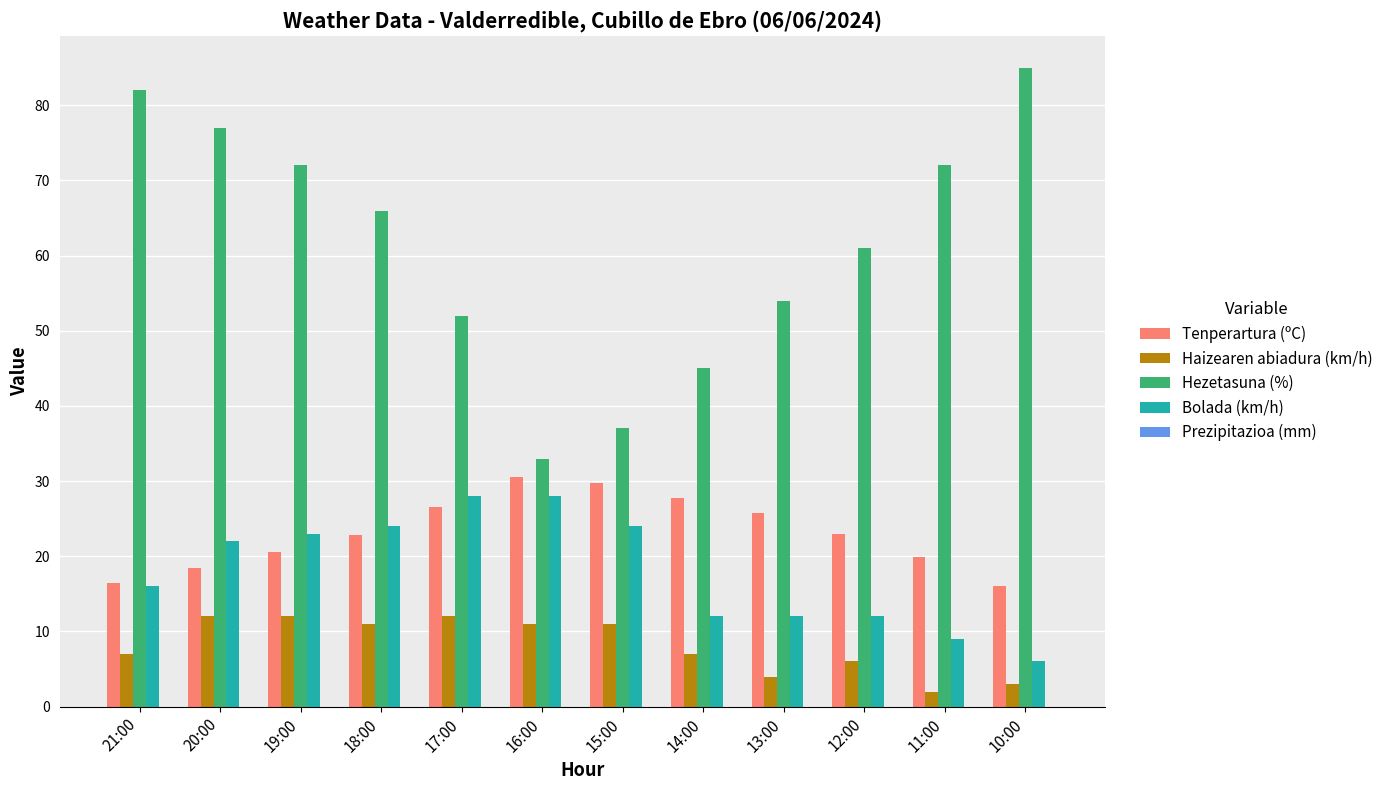

List the series in order of their peak value, lowest first.

Haizearen abiadura (km/h), Bolada (km/h), Tenperartura (ºC), Hezetasuna (%)